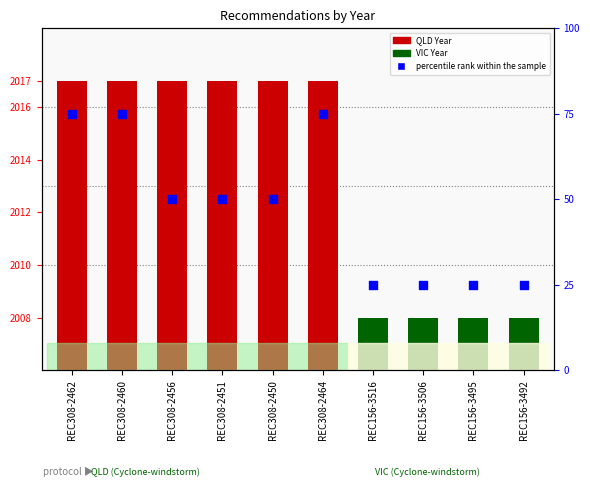

At which category is the sum across all series the highest?

REC308-2462